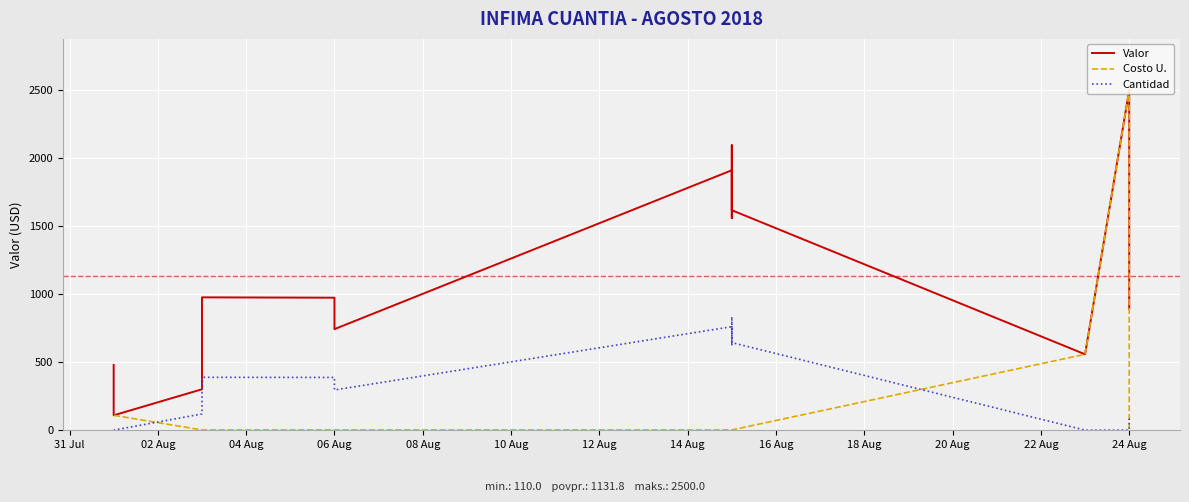

At which label does Valor first exceed 973?

24 Aug